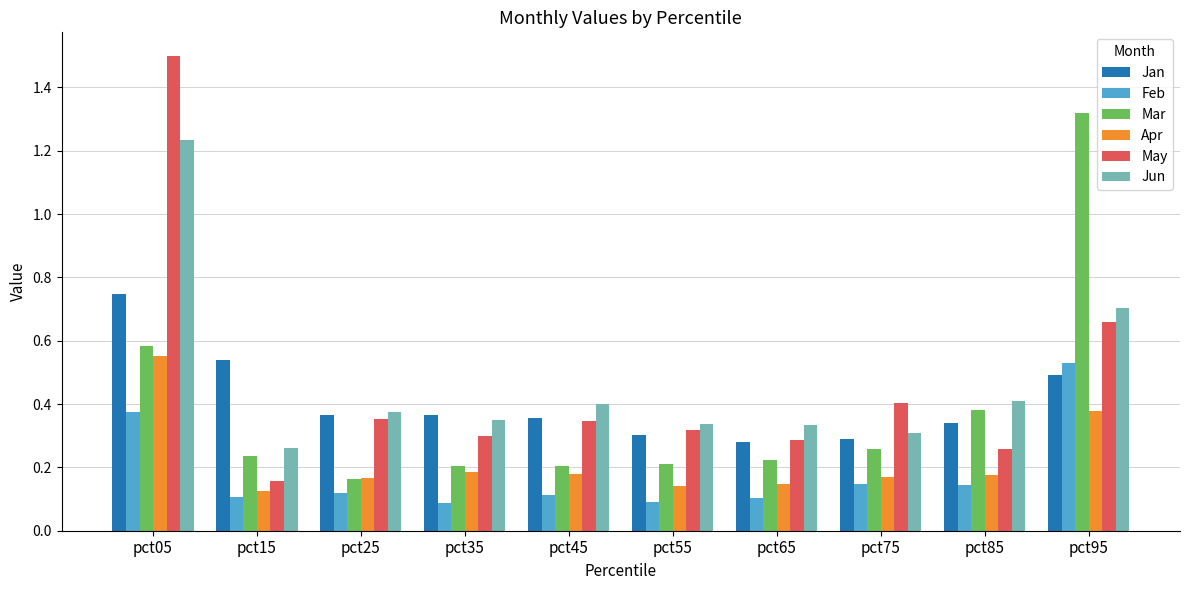

The value of Mar at pct45 is 0.1. True or false?

False